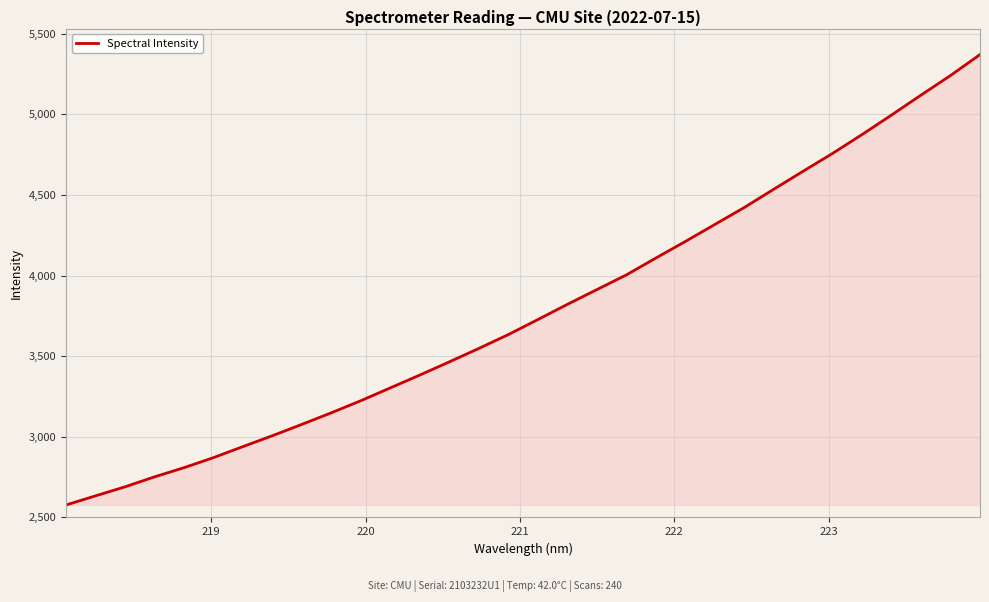

What is the minimum value shown in the chart?

2577.0